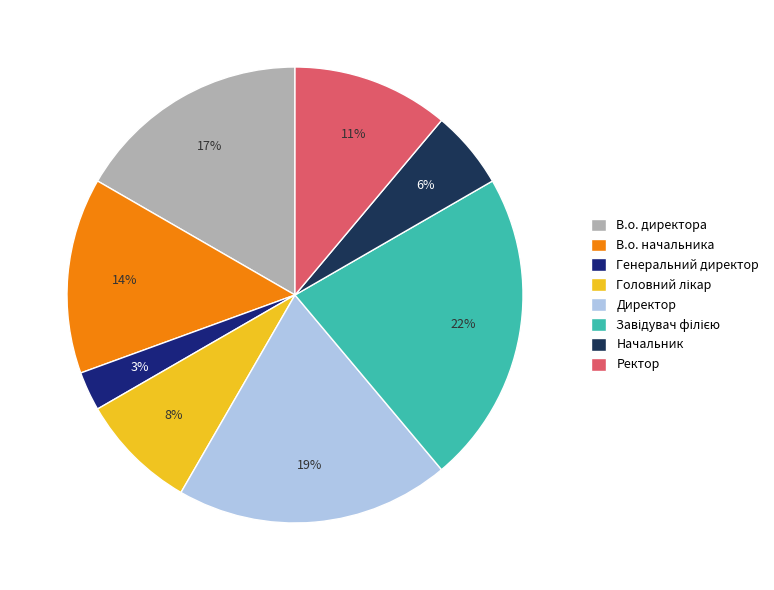

Which category has the smallest portion of the pie?

Генеральний директор